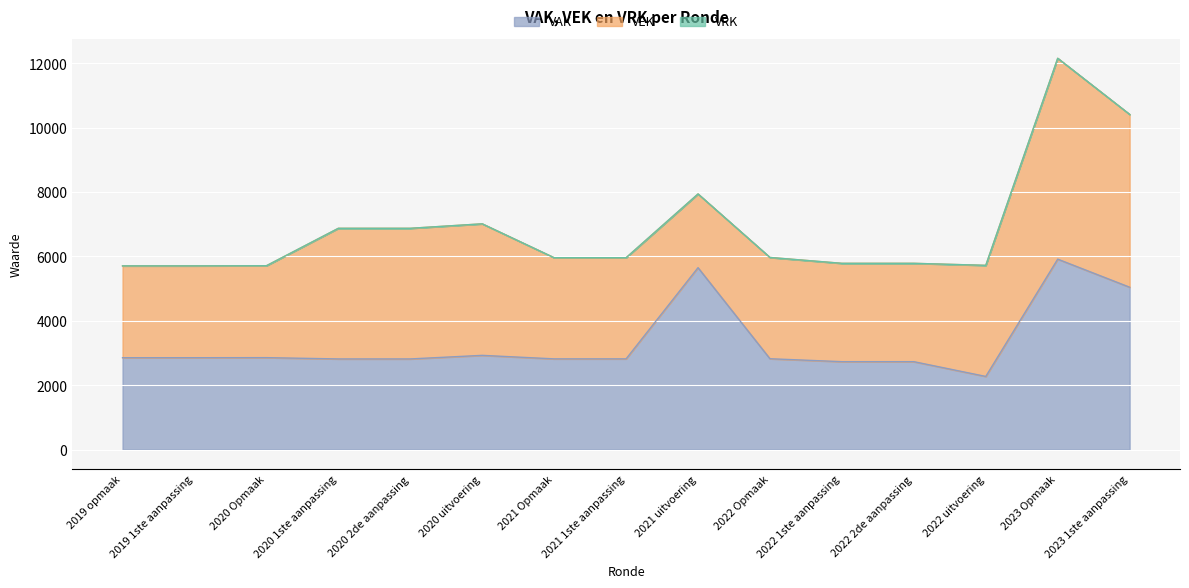

What is the minimum value for VEK?

2290